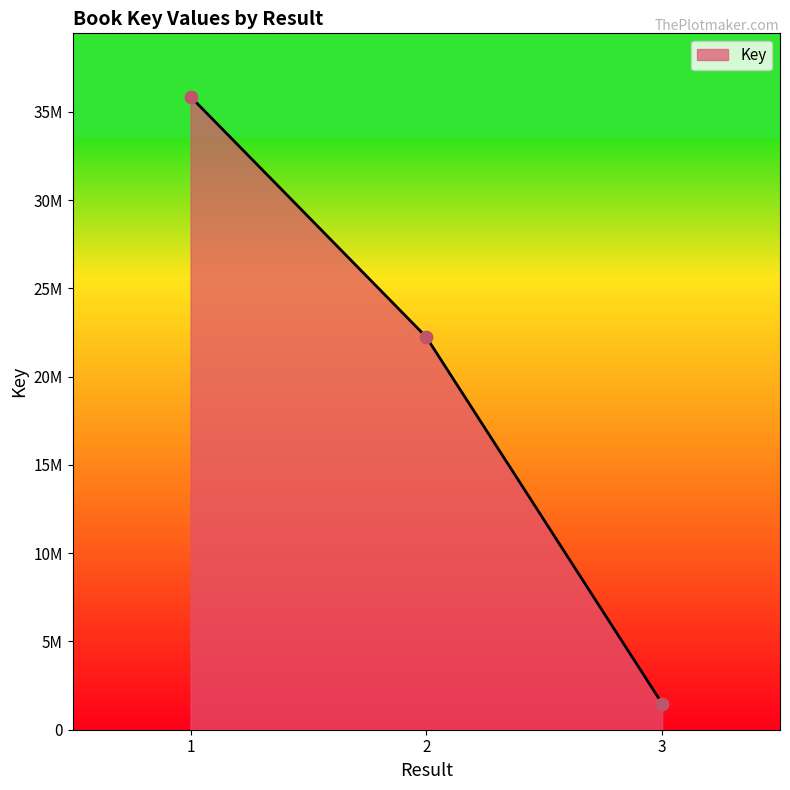

What is the change in value from 1 to 2?

-13622355